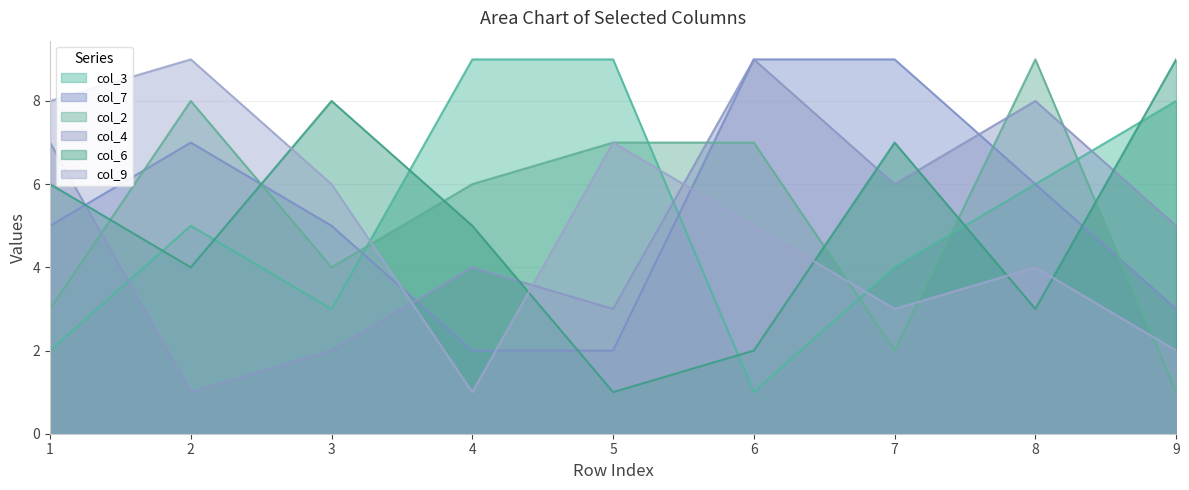

How many lines are shown in the chart?

6